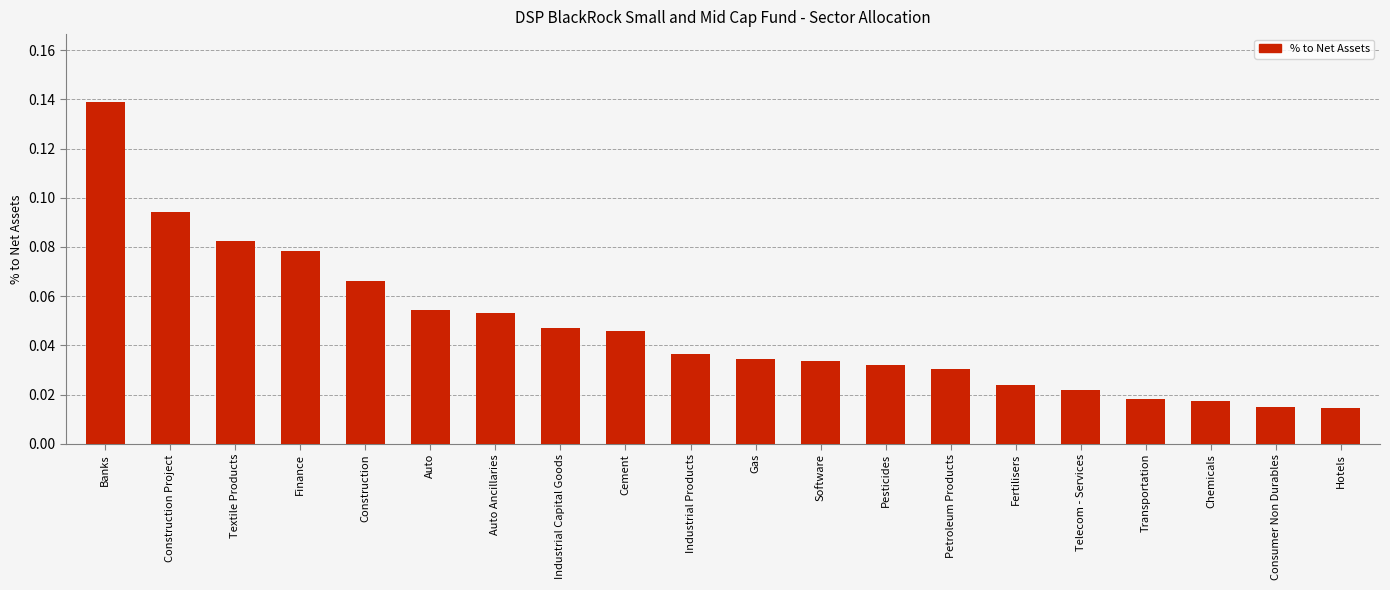

How many series are shown in this chart?

1